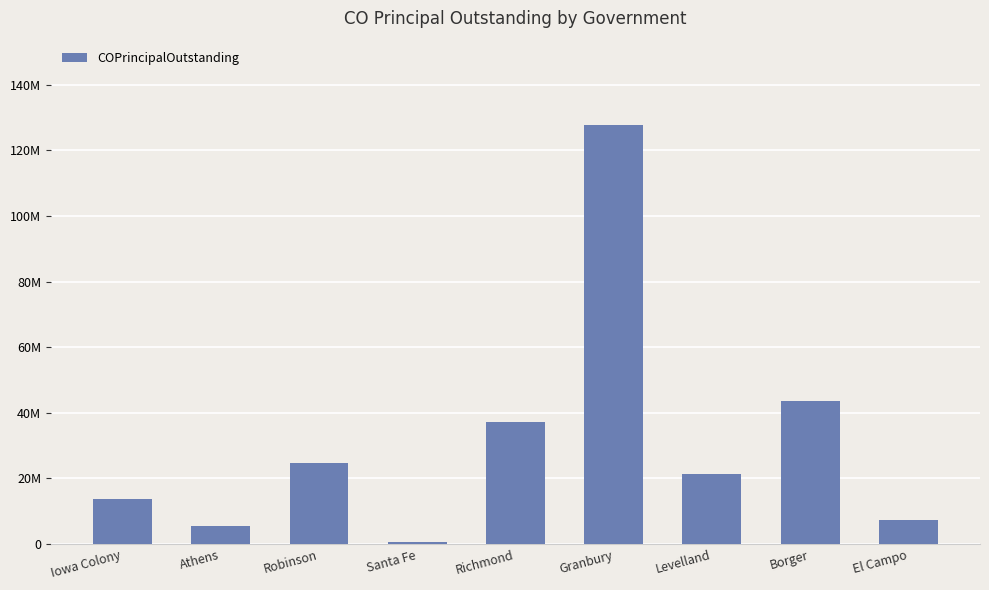

What is the difference between the values at El Campo and Richmond?

30092000